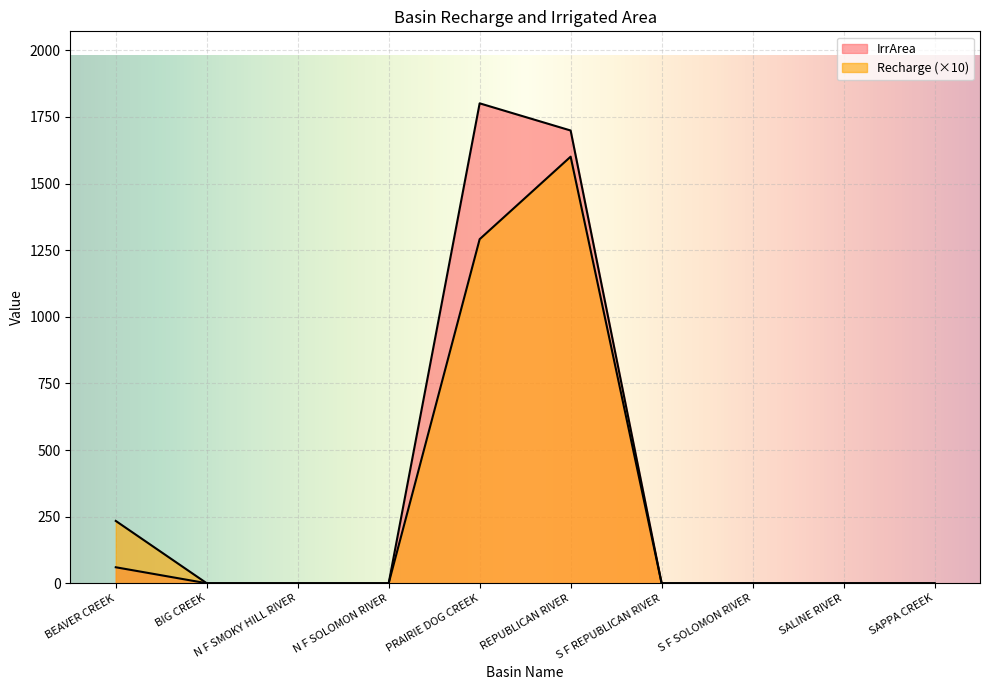

The value of IrrArea at N F SMOKY HILL RIVER is 0.0. True or false?

True